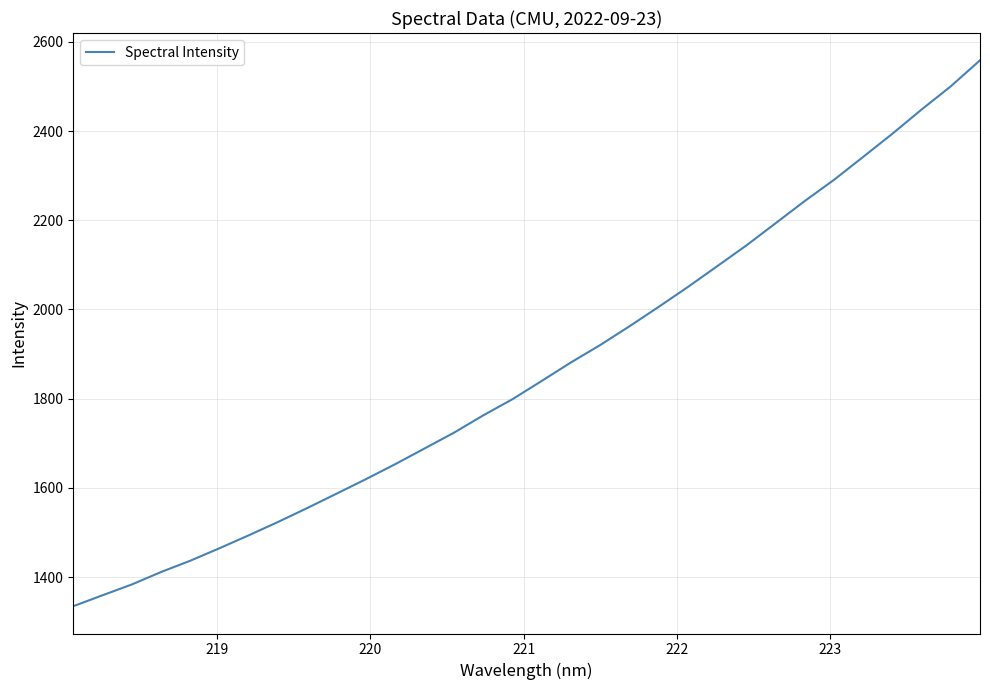

What is the maximum value shown in the chart?

2558.7